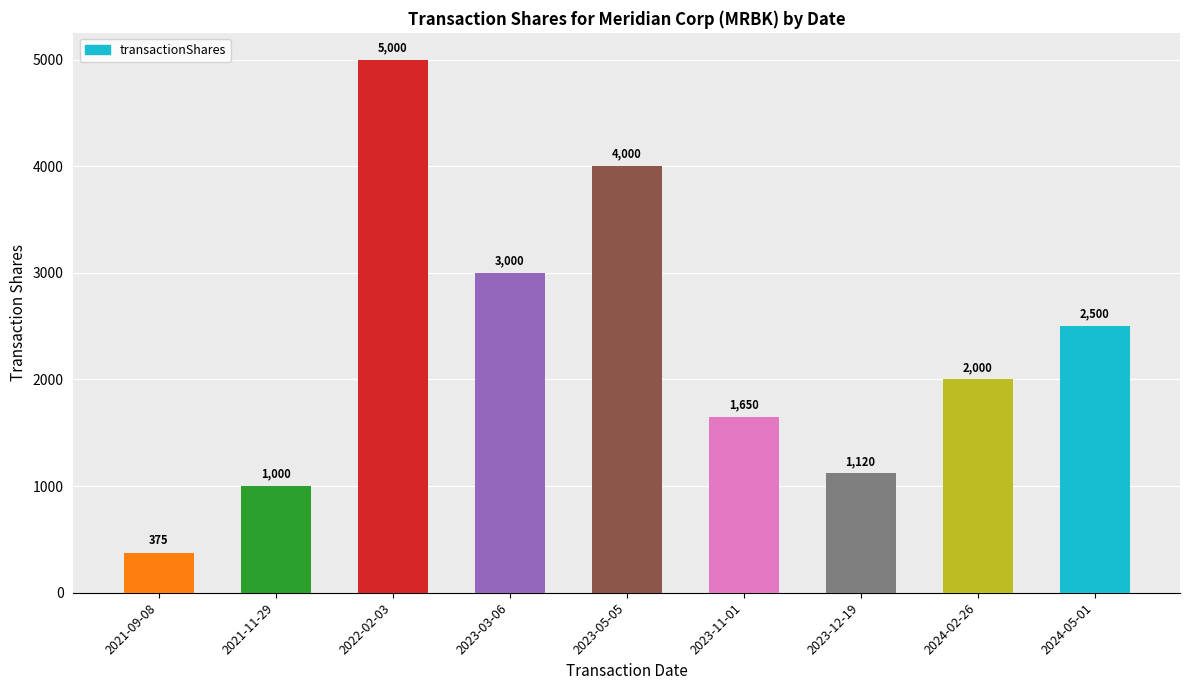

Does the chart contain any negative values?

No